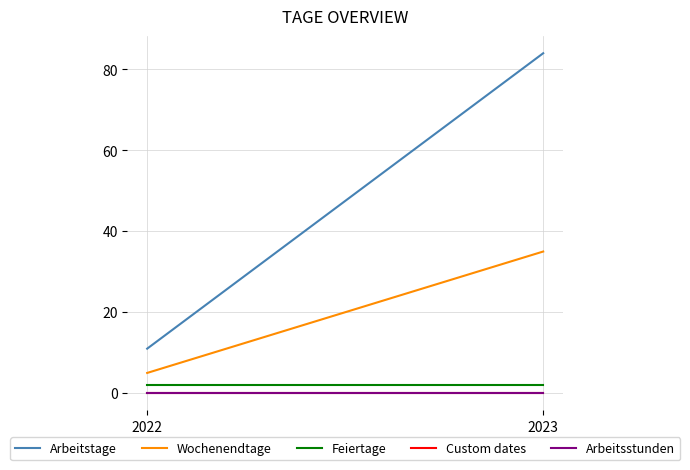

How many data points in Arbeitstage are less than 84?

1